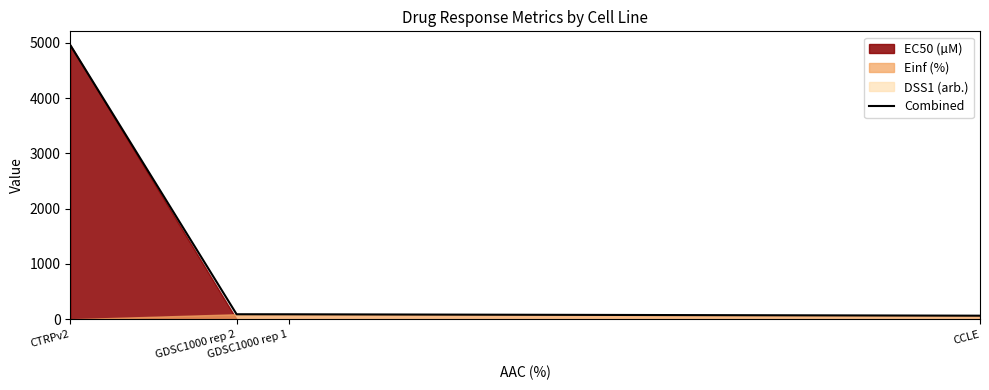

What is the difference between the maximum and minimum values?

4895.5